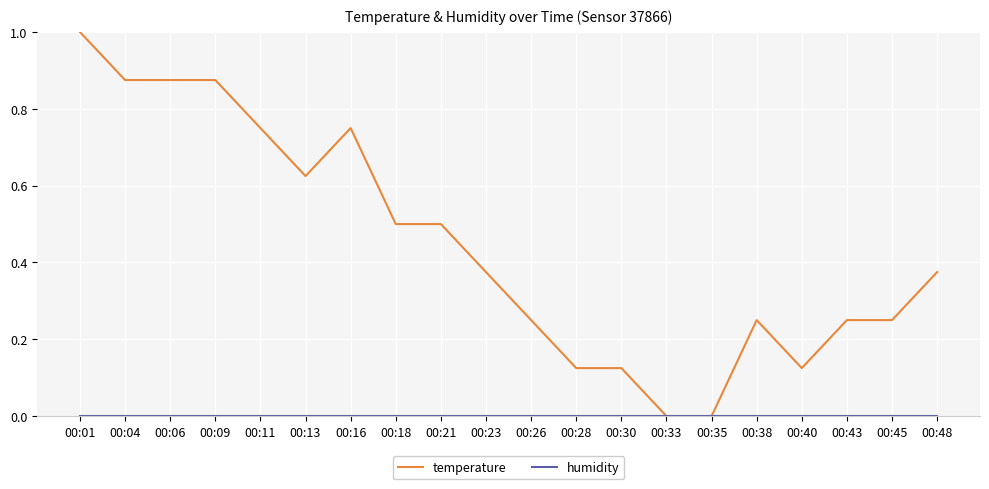

What is the greatest value displayed?

1.0